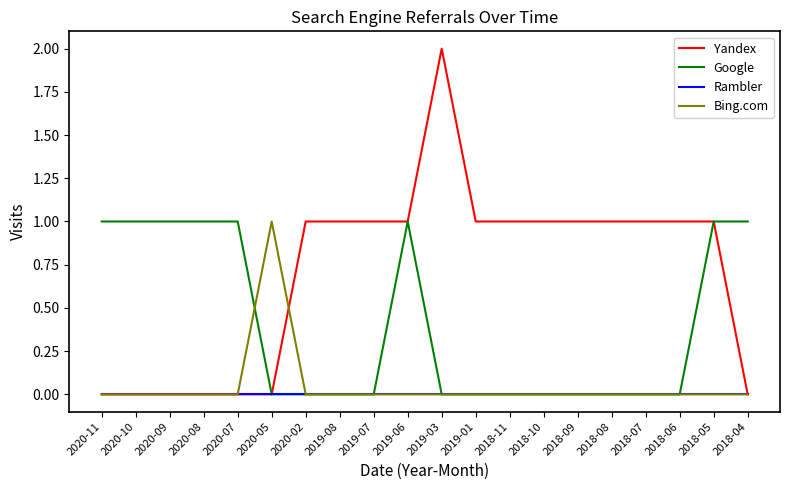

True or false: Bing.com has a value of 0 at 2020-07.

True